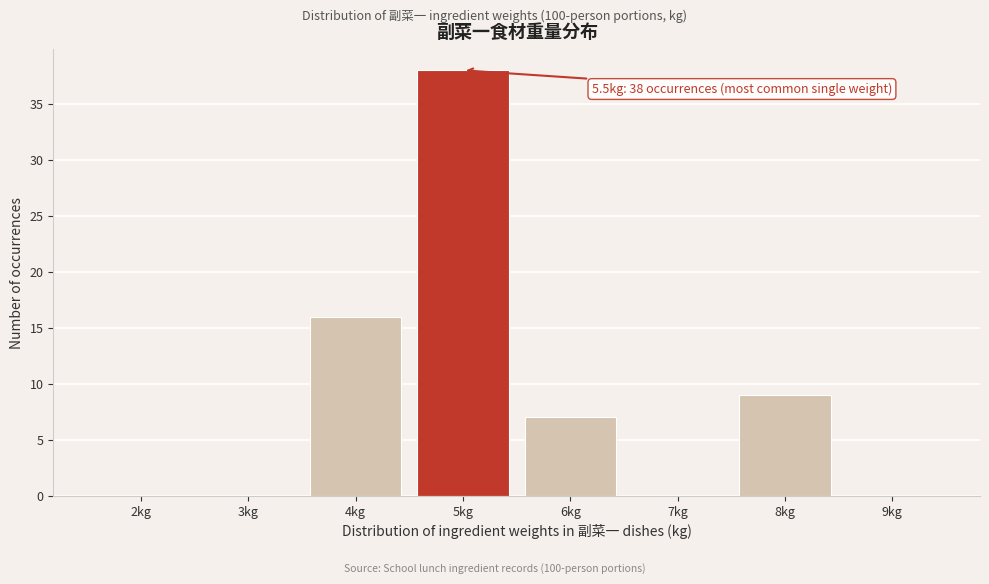

Reading left to right, what are all the values shown in this chart?

2kg=0	3kg=0	4kg=16	5kg=38	6kg=7	7kg=0	8kg=9	9kg=0